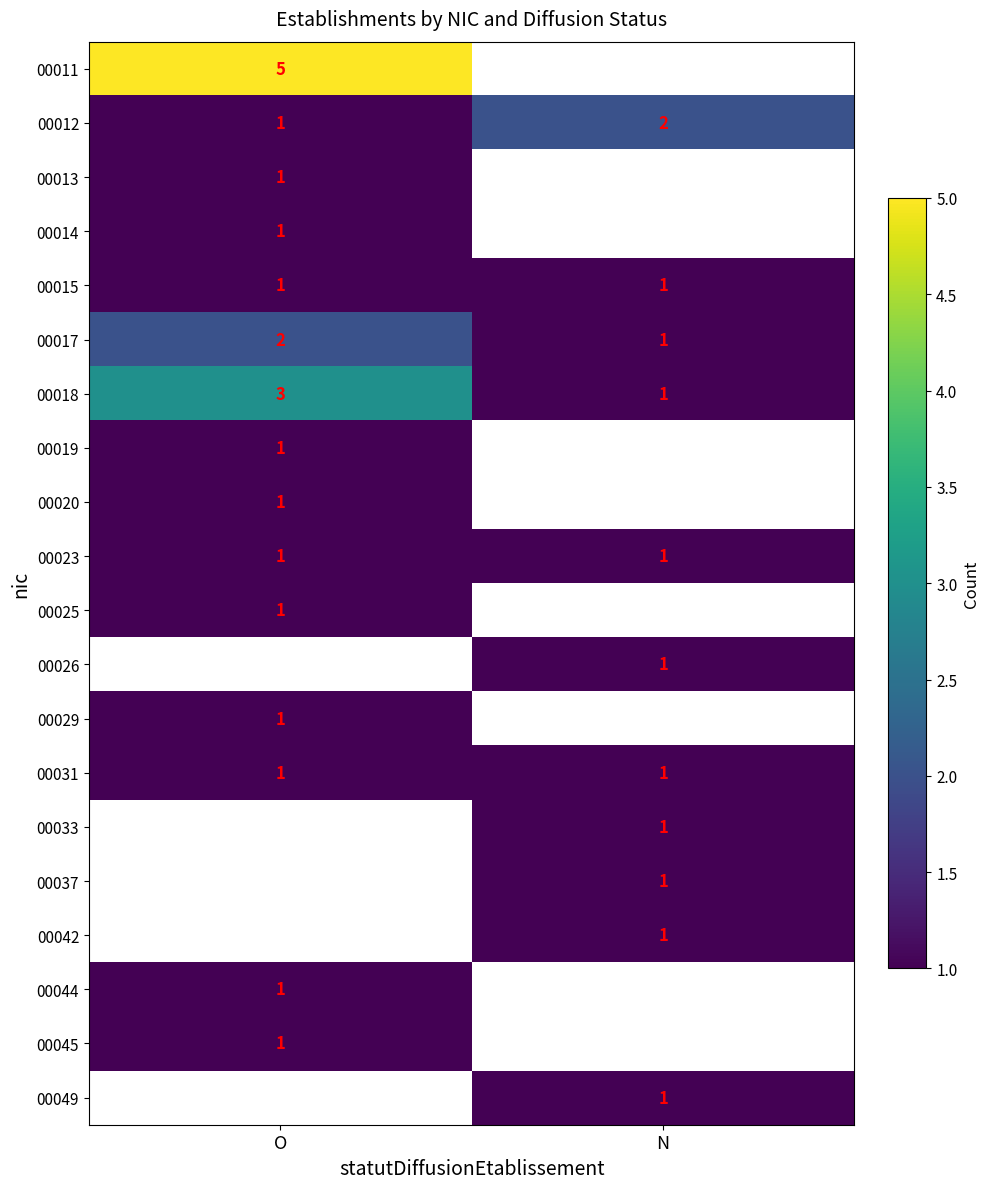

What is the minimum value shown in the chart?

1.0